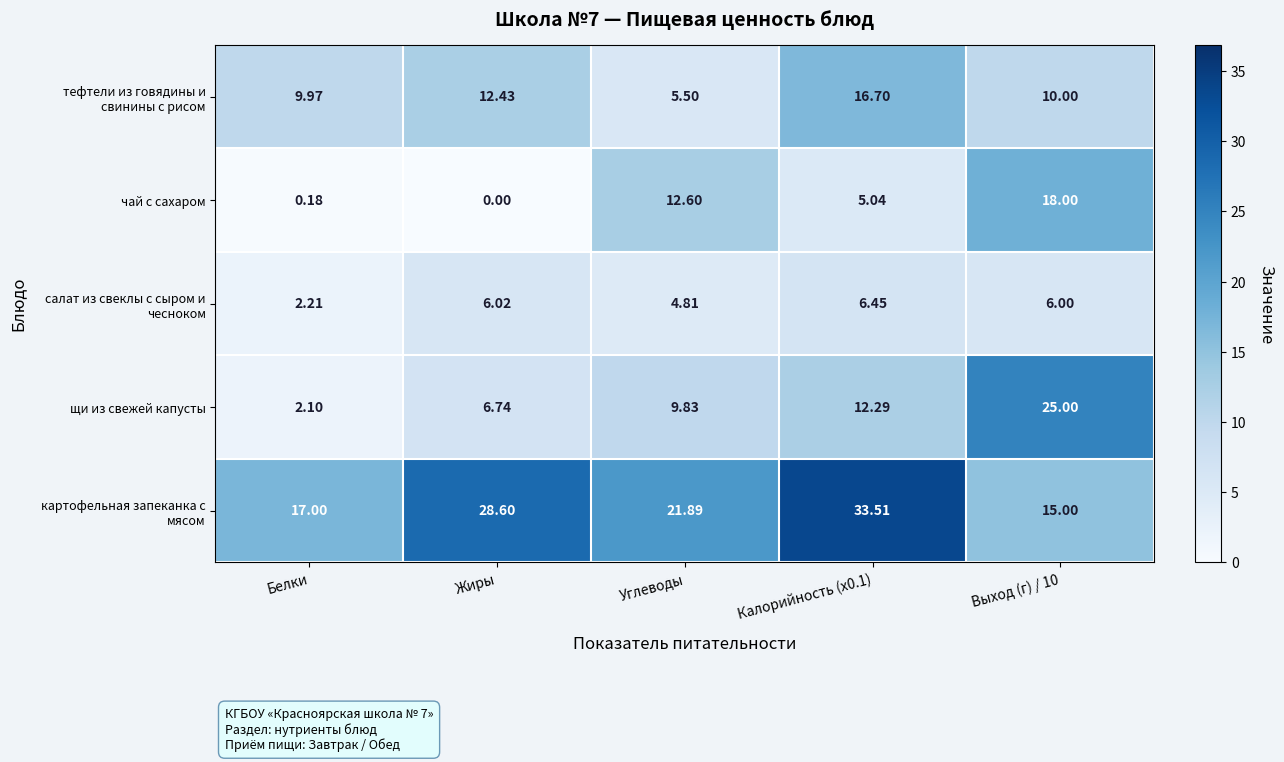

How many positive values does the чай с сахаром series have?

4